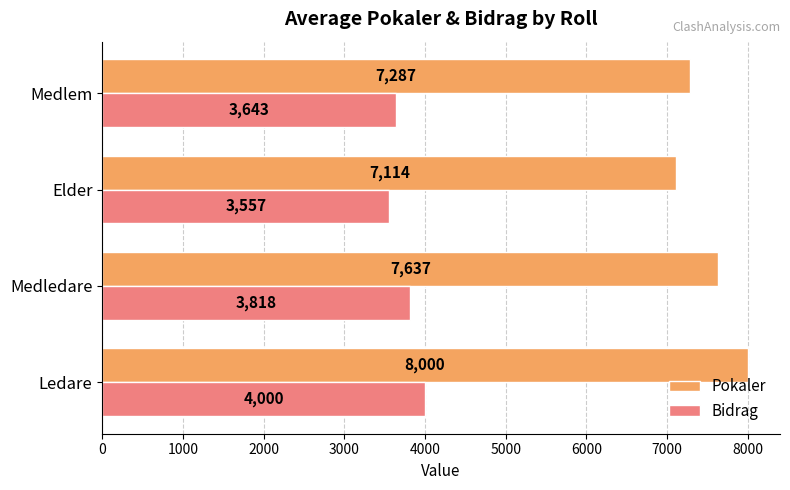

What is the difference between the second highest and minimum values in the Pokaler series?

522.8